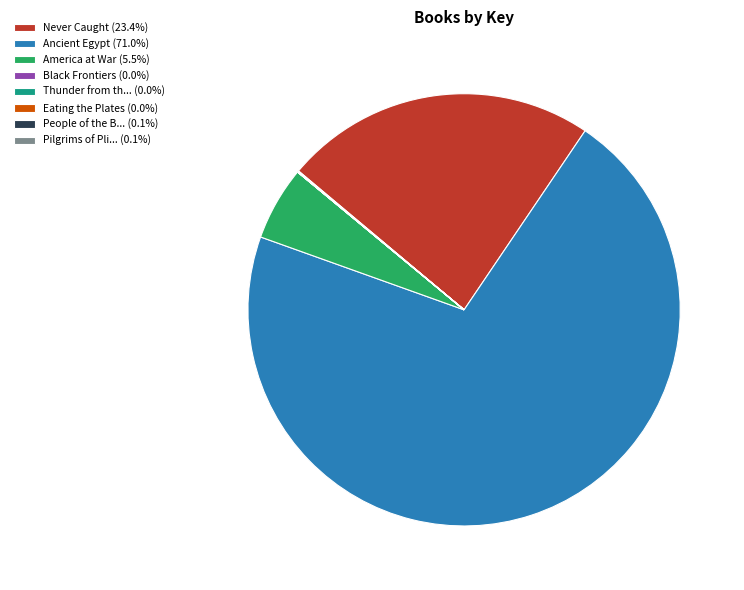

What is the ratio of the value at Never Caught (23.4%) to the value at Ancient Egypt (71.0%)?

0.3